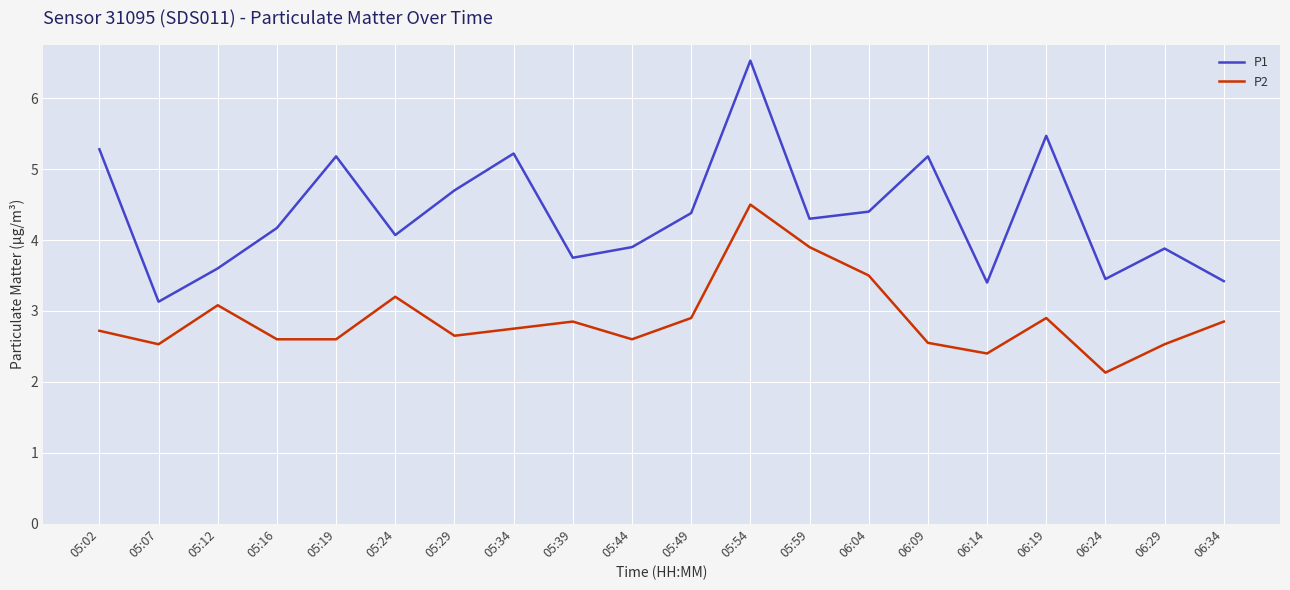

What is the average value of the P2 series?

2.9